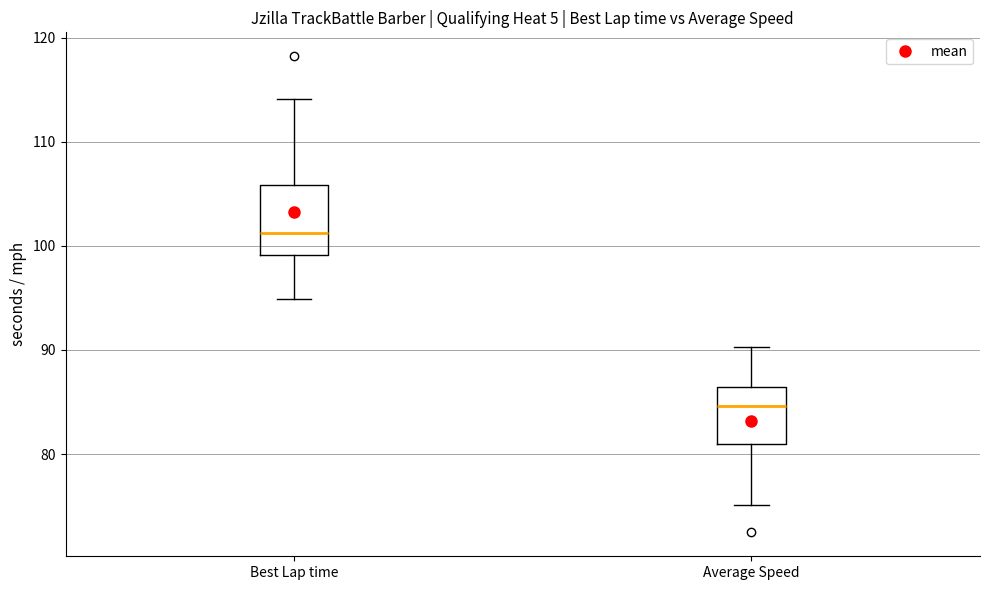

Which box is the tallest, from its lower edge to its upper edge?

Best Lap time